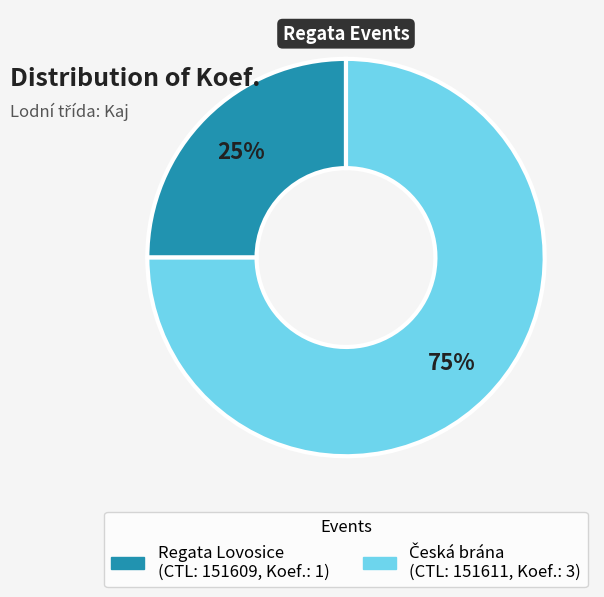

Is there any slice that represents more than half of the pie?

Yes